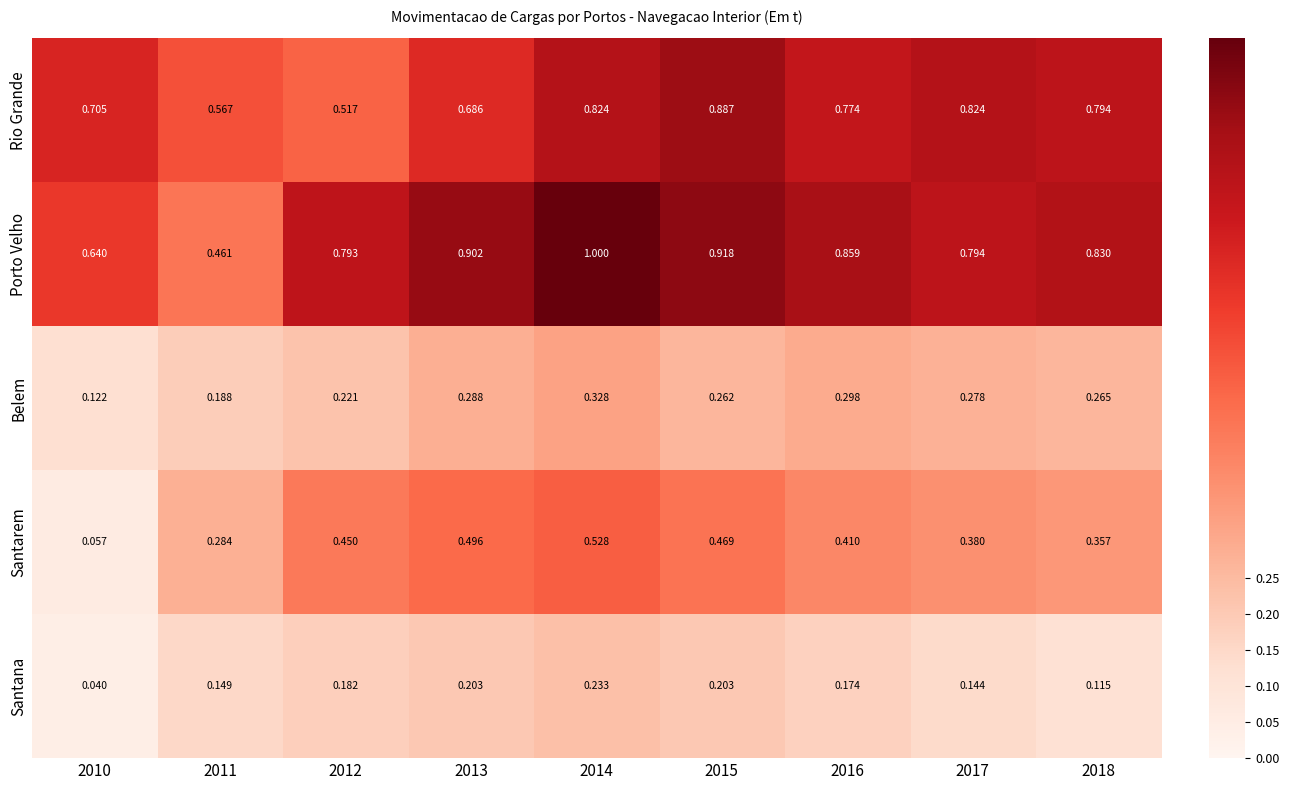

List the series in order of their peak value, highest first.

Porto Velho, Rio Grande, Santarem, Belem, Santana